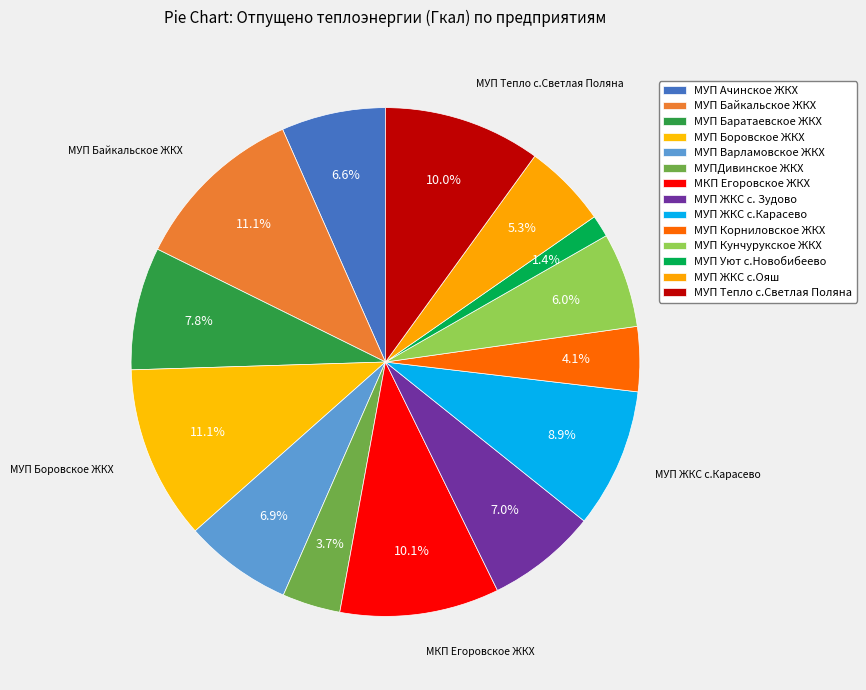

How many segments does this pie chart have?

14